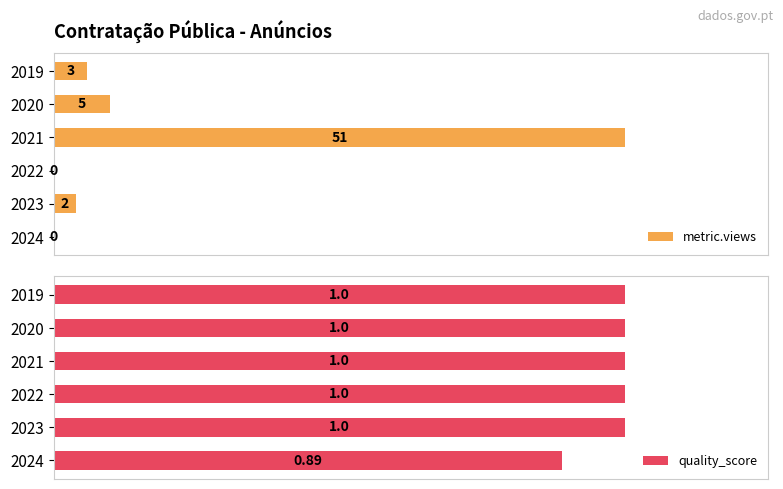

Reading left to right, transcribe all the data shown in this chart.

metric.views: 0.0	2.0	0.0	51.0	5.0	3.0
quality_score: 0.9	1.0	1.0	1.0	1.0	1.0